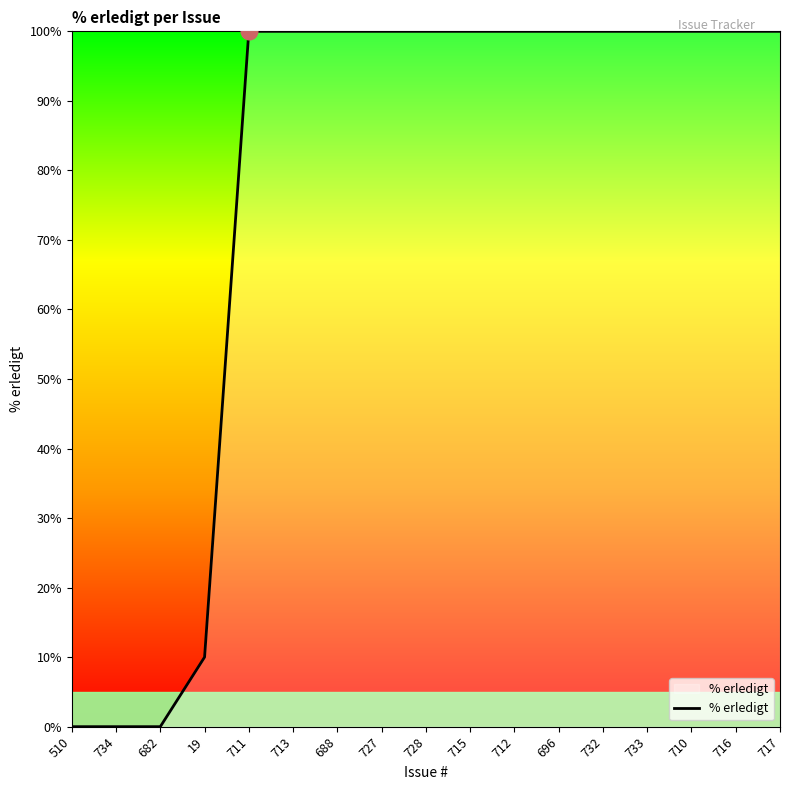

What is the maximum value shown in the chart?

100